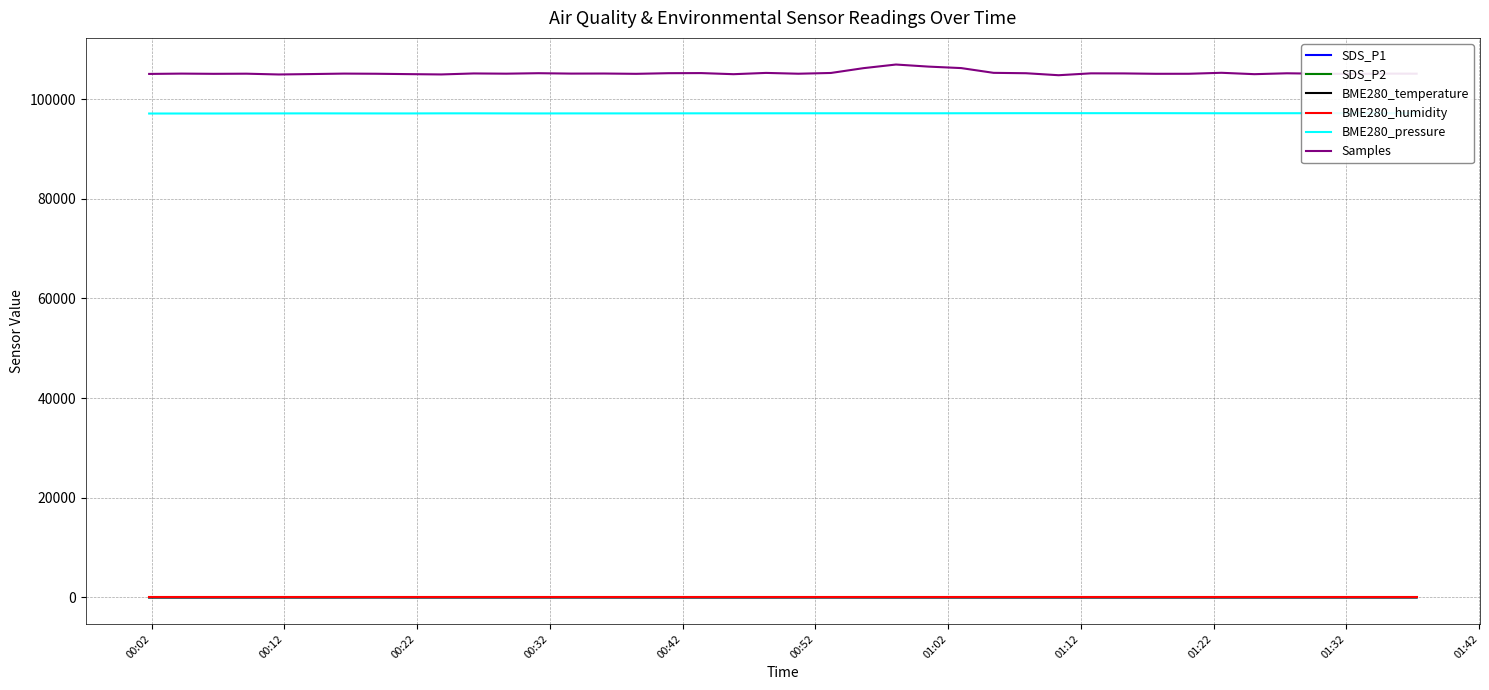

True or false: SDS_P2 and Samples cross at least once.

False